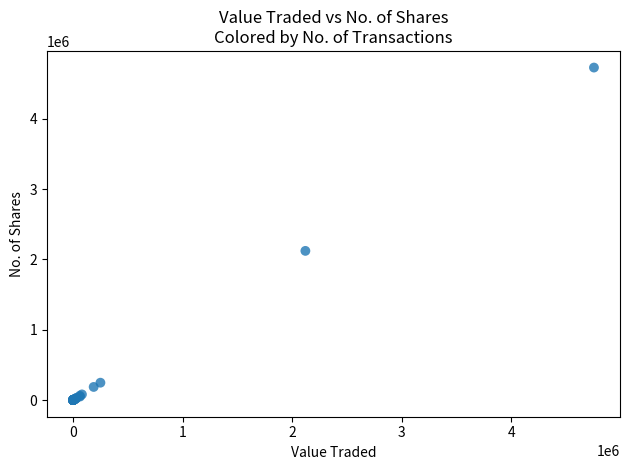

What Y value in the scatter plot is closest to 2363045?

2120722